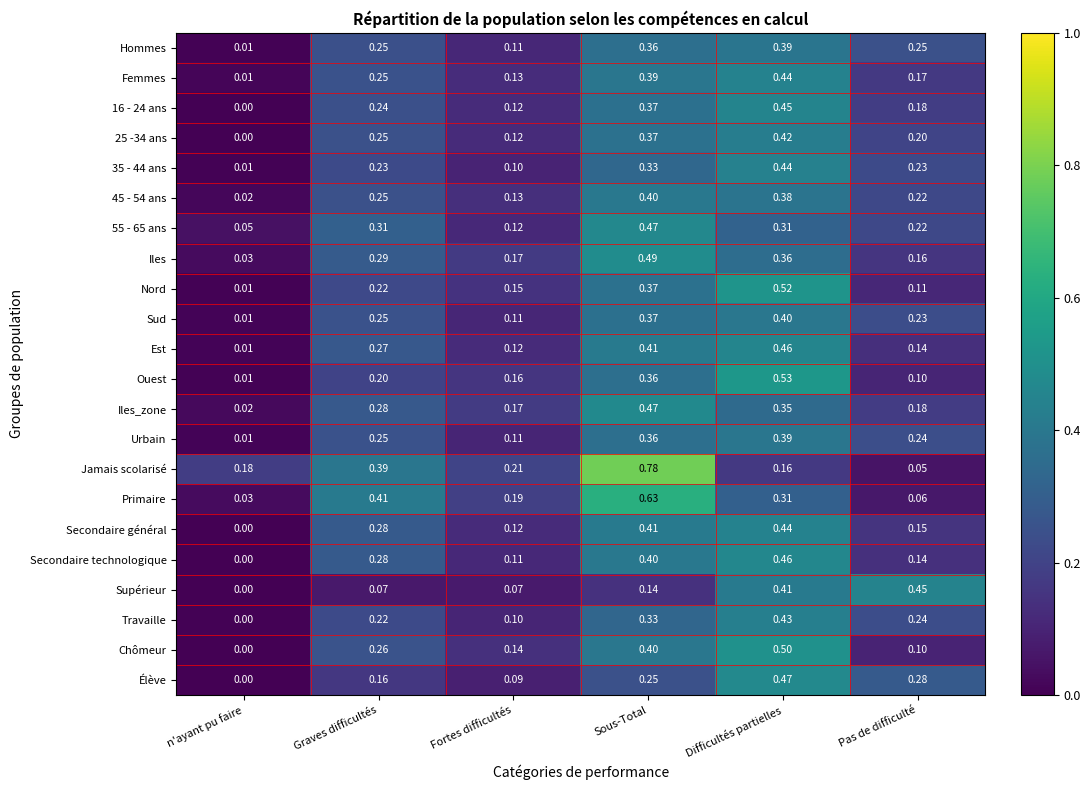

Which series has the widest spread of values?

Jamais scolarisé